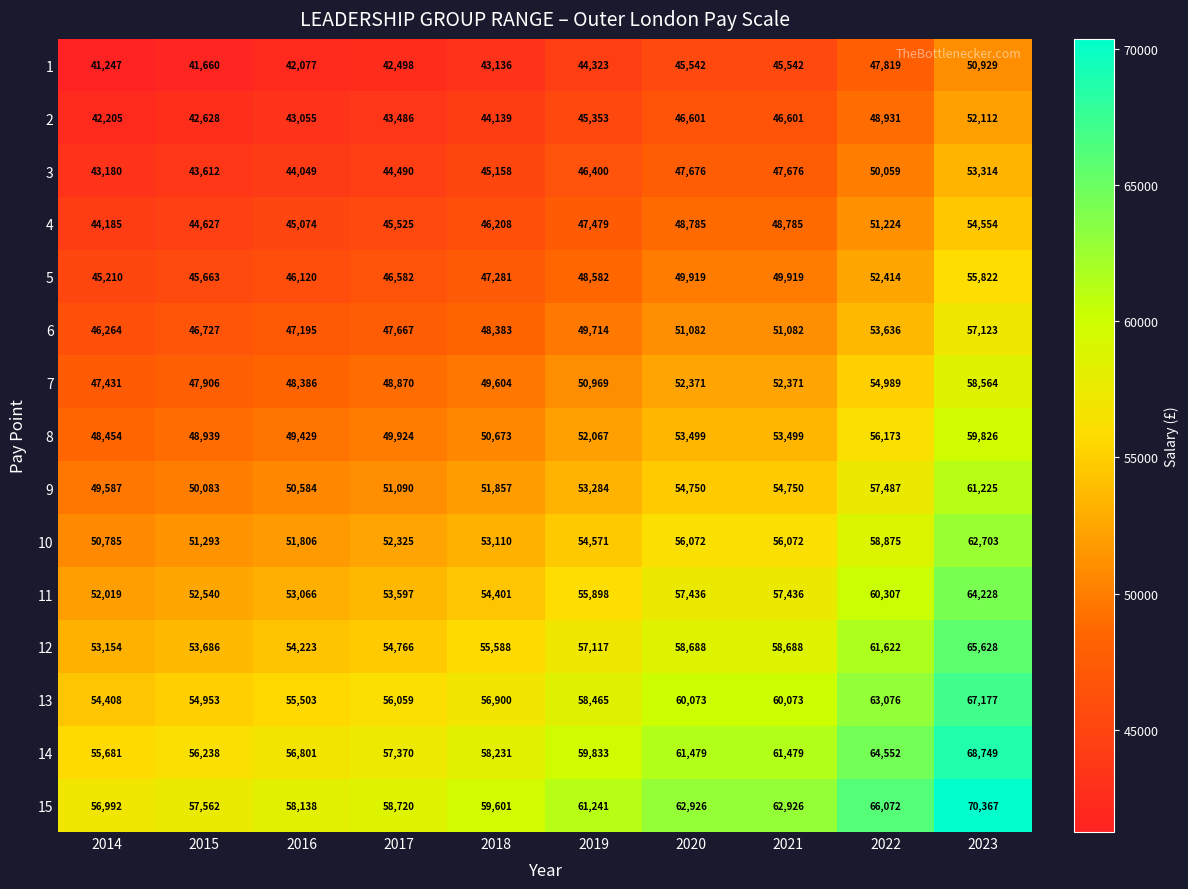

The 2 series shows 44139 at 2018. True or false?

True